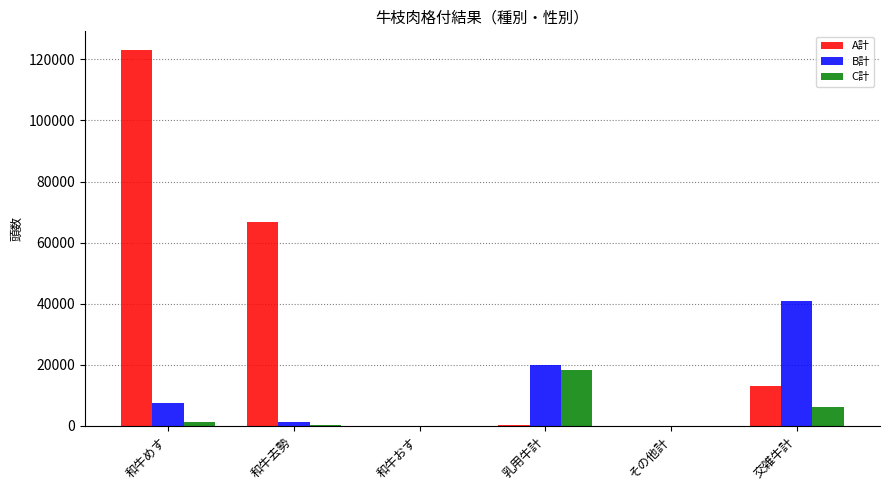

Which category has the highest value in the C計 series?

乳用牛計